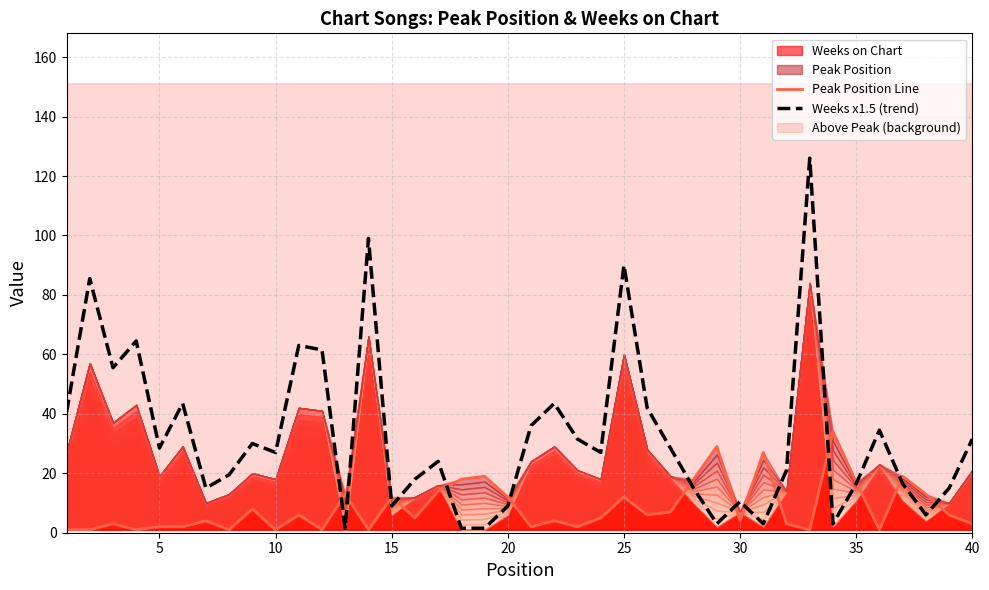

What is the sum of all Weeks x1.5 (trend) values?

1297.5